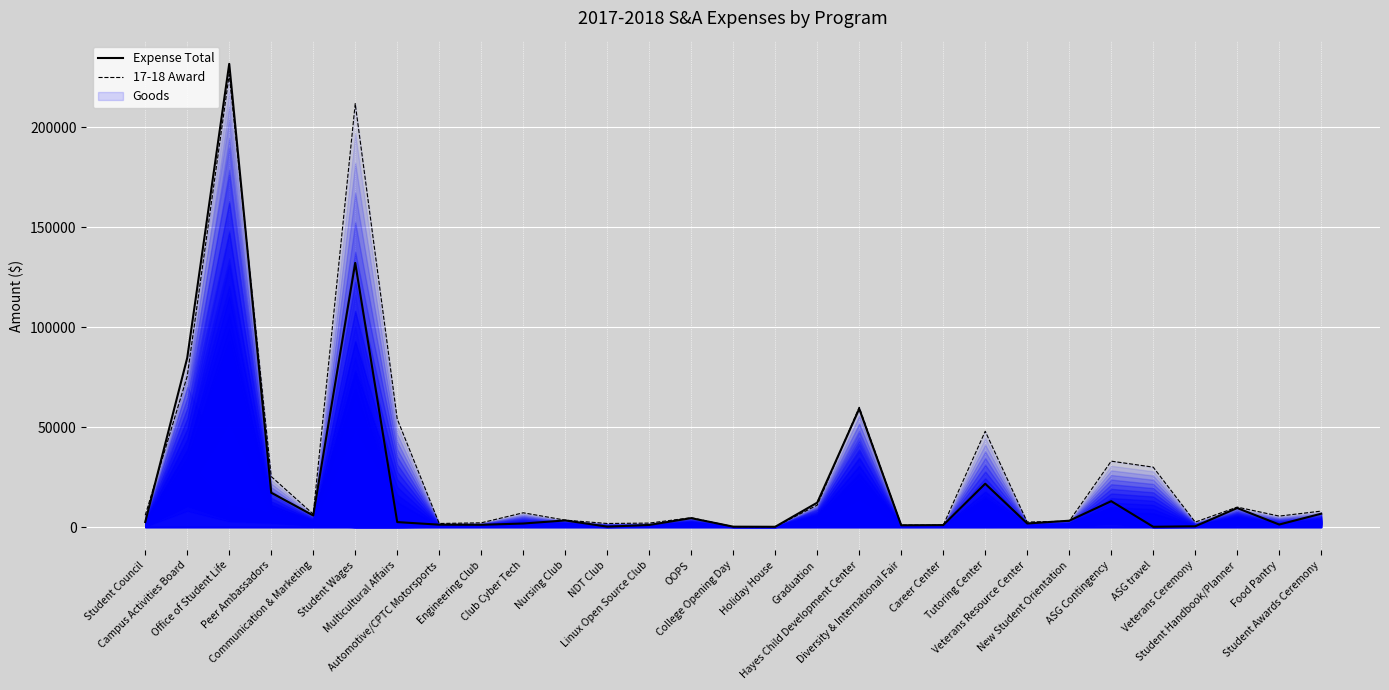

How many intersections are there between 17-18 Award and Expense Total?

10